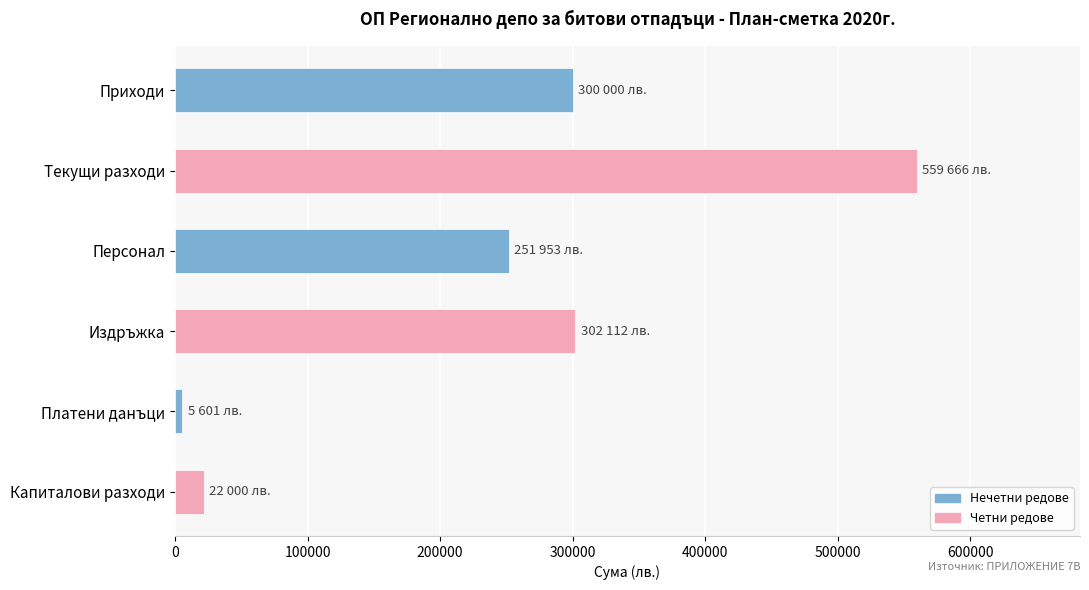

What is the average value?

240222